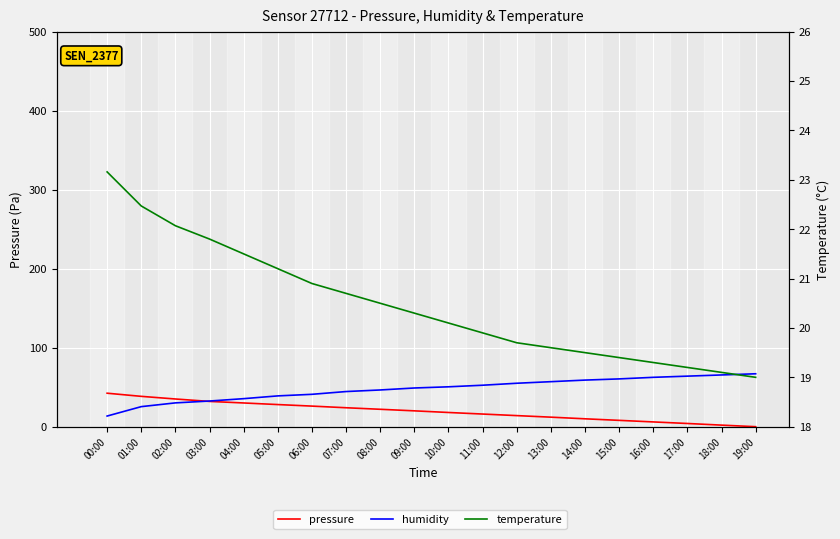

Is it true that humidity equals 25.8 at 12:00?

False